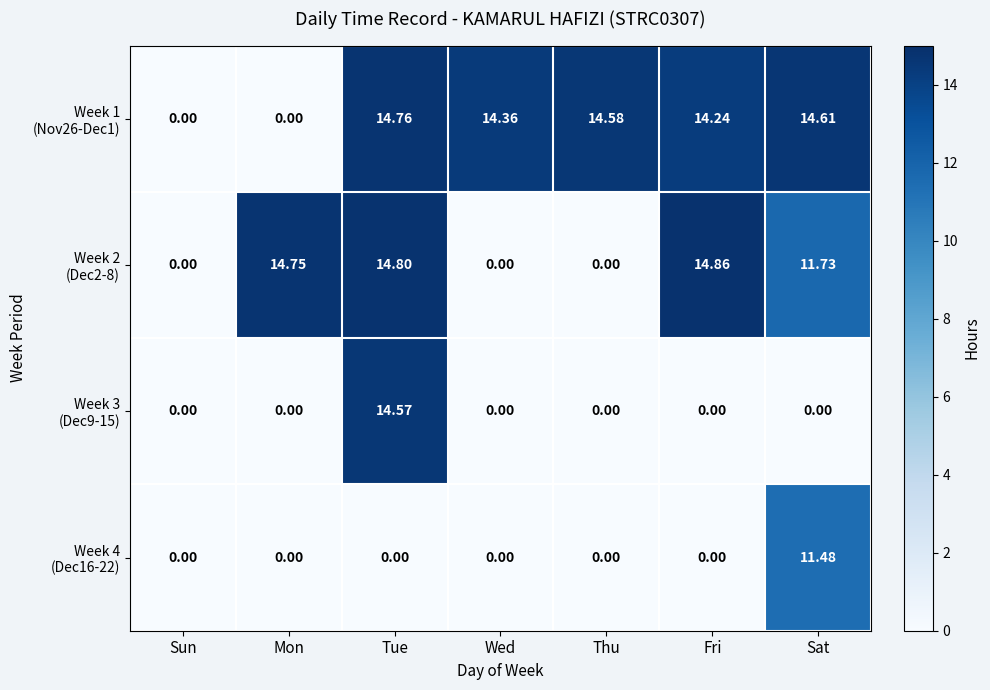

At which category is the sum across all series the highest?

Tue